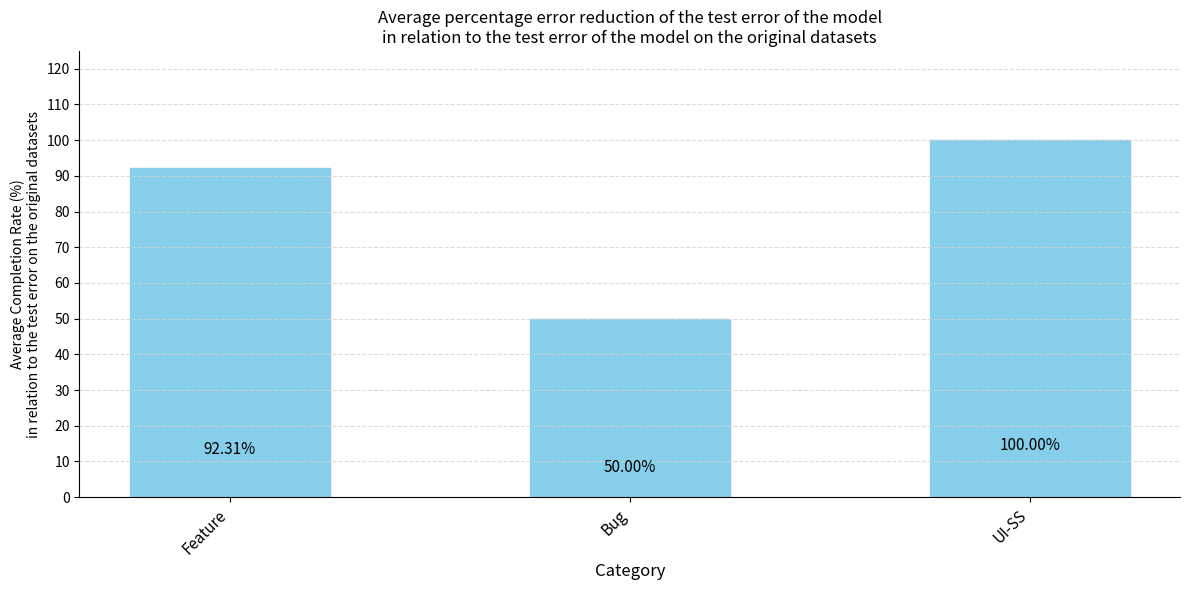

What position from the left is Feature?

1